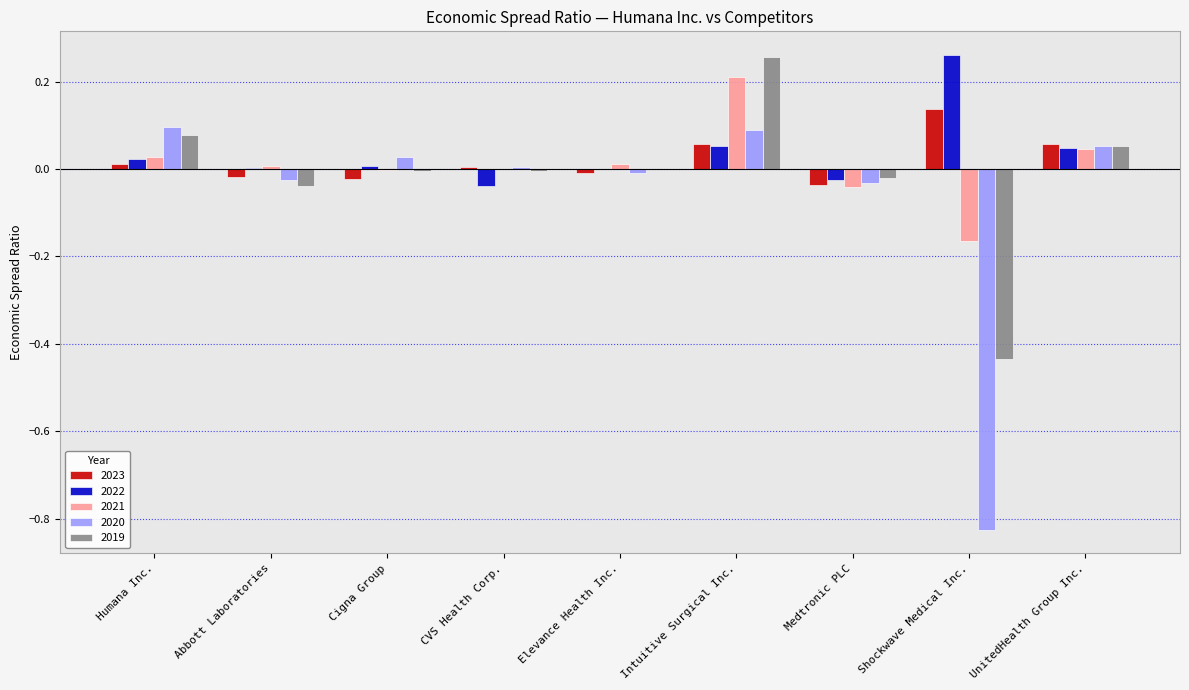

Count the number of data series in this chart.

5